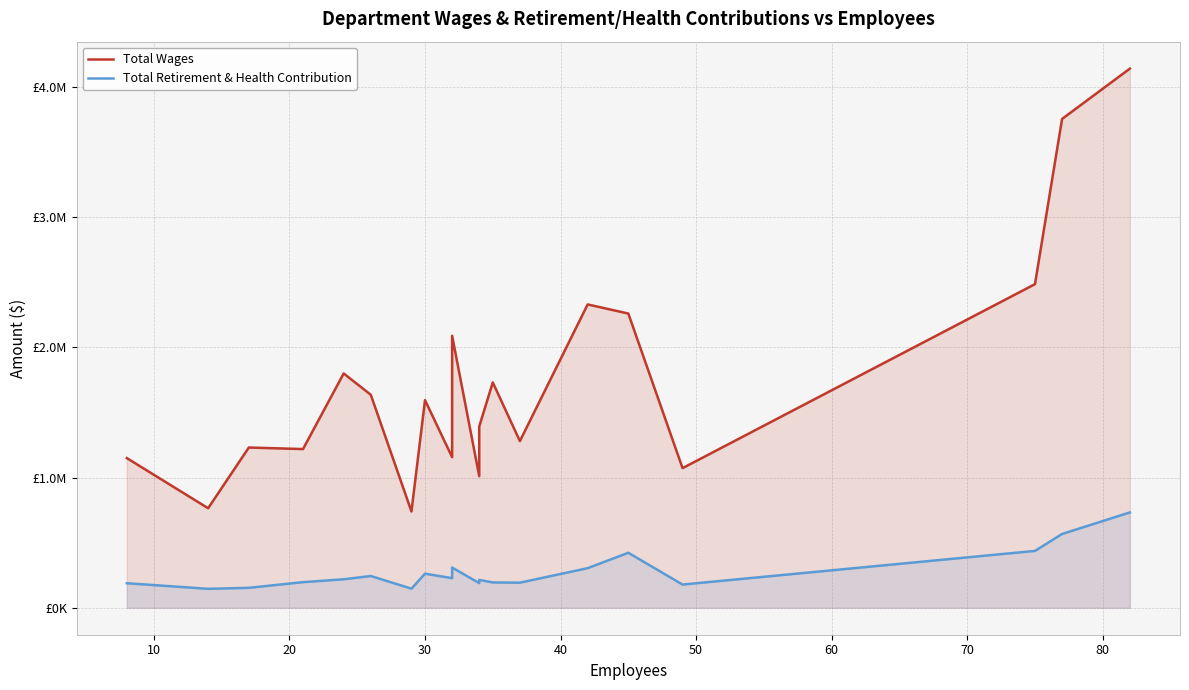

True or false: Total Wages has more than 1 interior local peaks.

True